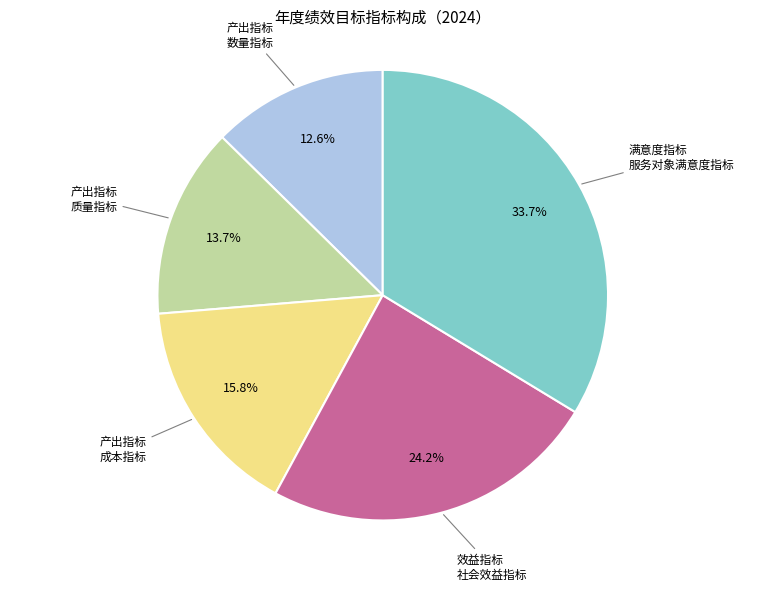

Is there a majority slice in this chart?

No